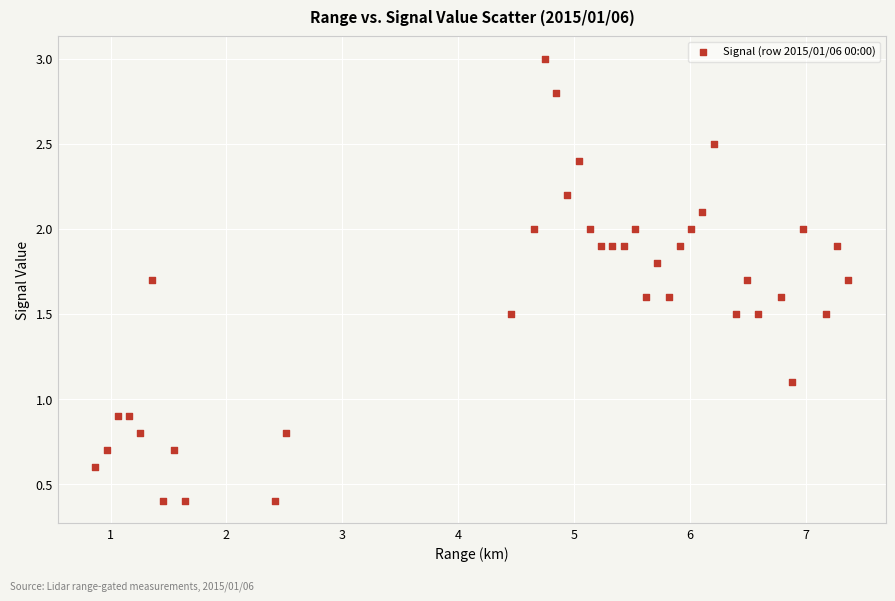

What is the range of Y values (max minus min)?

2.6